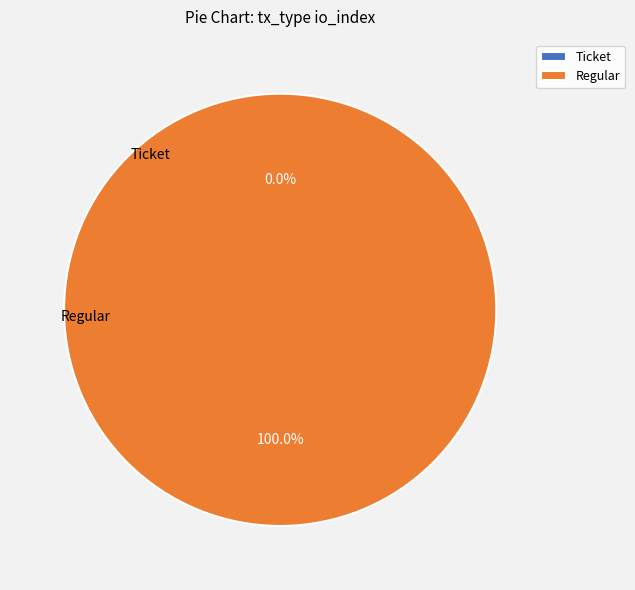

Is there any slice that represents more than half of the pie?

Yes